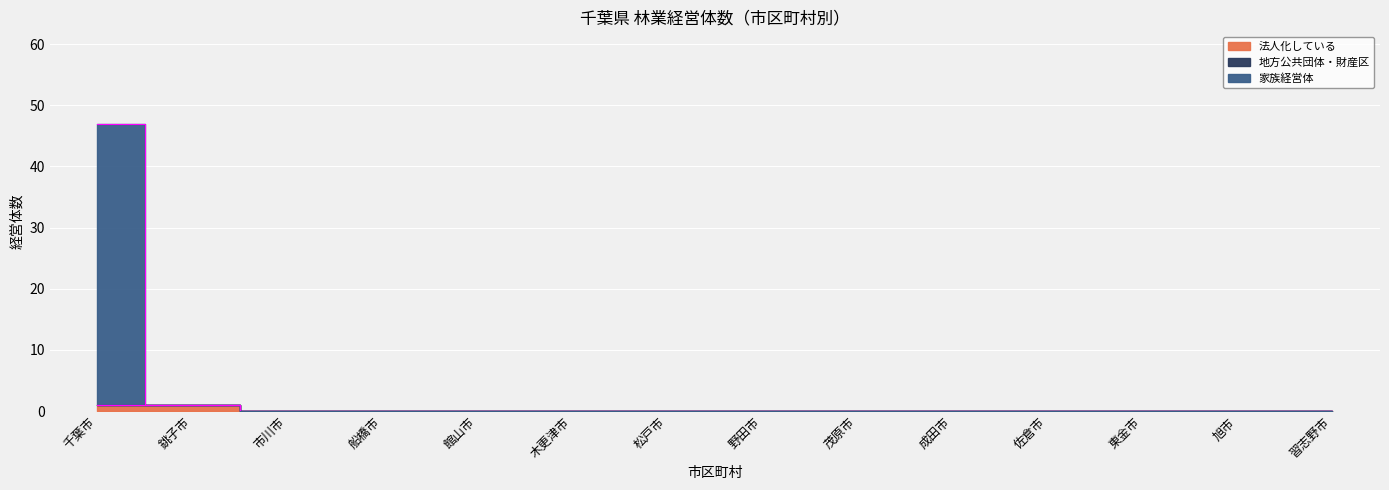

True or false: 法人化している and 家族経営体 cross at least once.

False